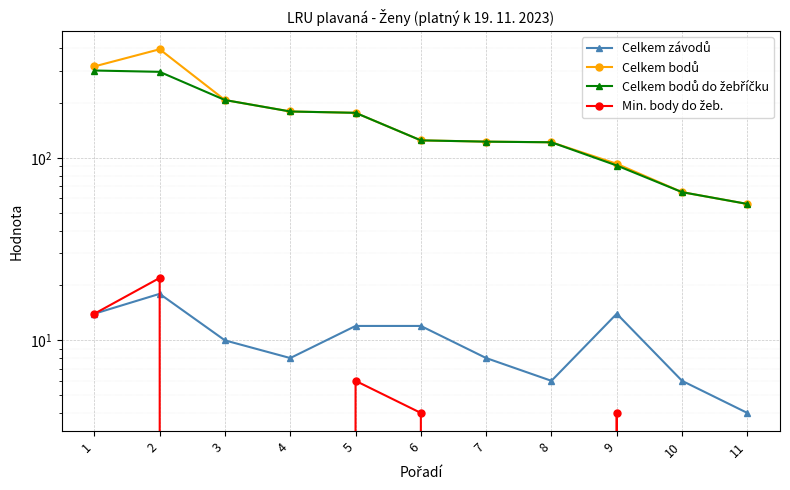

At which label is Min. body do žeb. closest to 11?

1